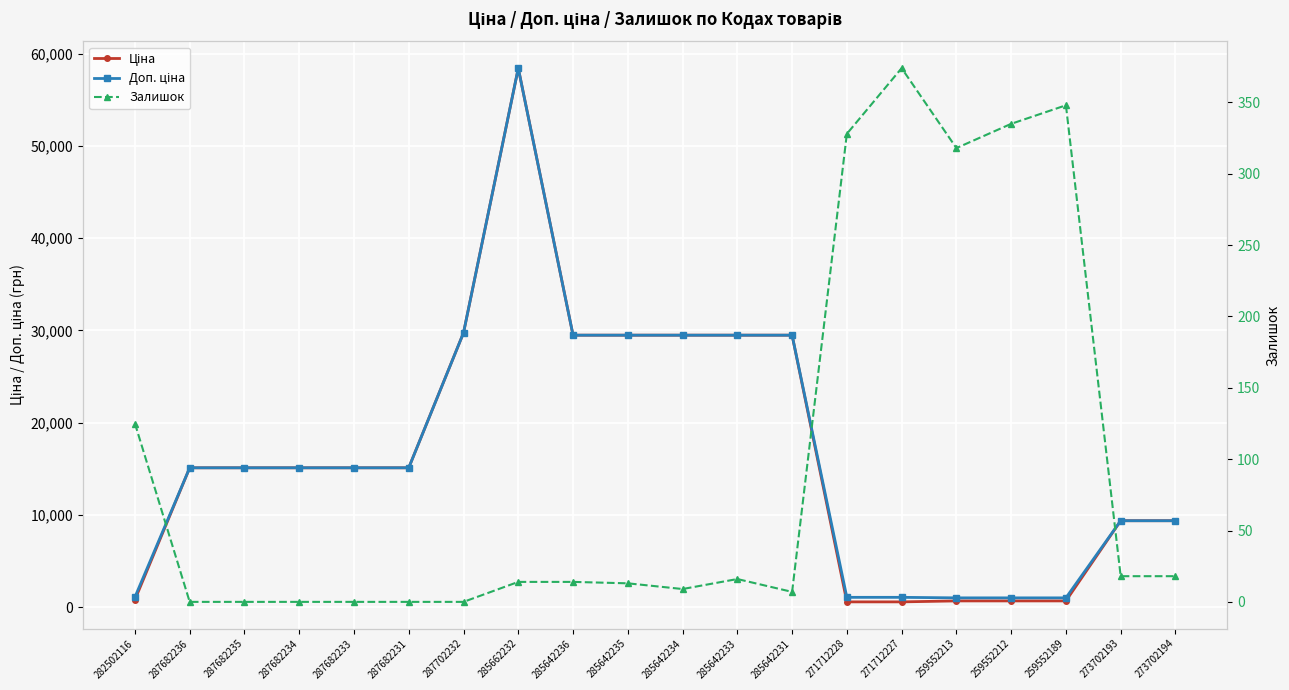

Rank the series at 273702194 from highest to lowest value.

Ціна, Доп. ціна, Залишок